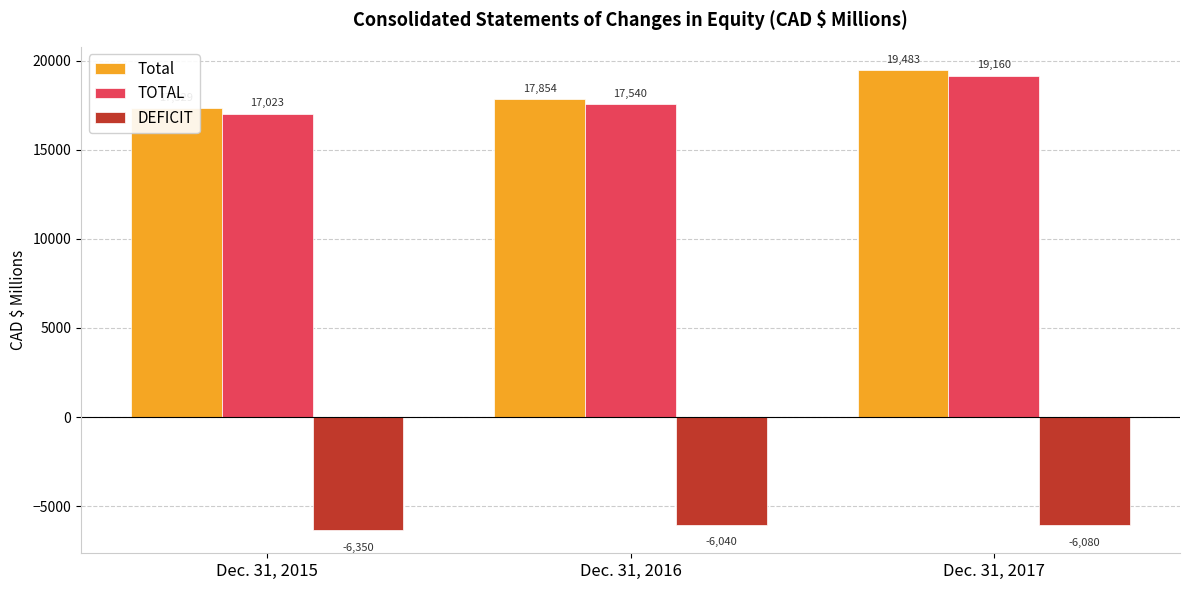

Does the chart contain any negative values?

Yes